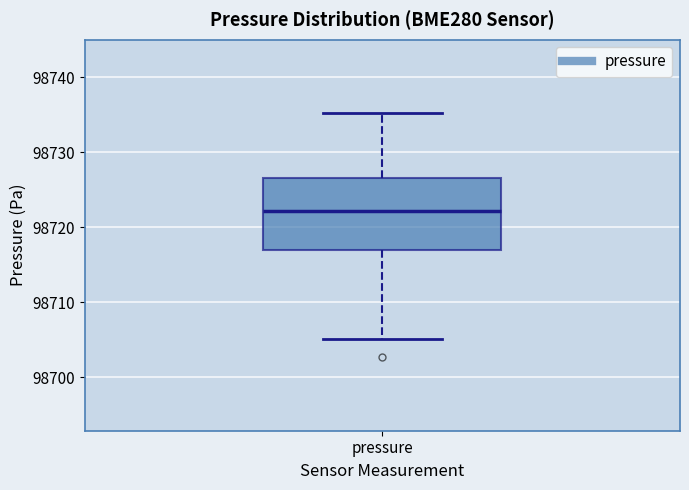

Read this box plot against the y-axis: the position of the median line, the range covered by the box, and the ends of both whiskers. The values are not printed on the chart, so give them approximately, as read against the axis.

median 98722, box 98717 to 98727, whiskers 98705 to 98735